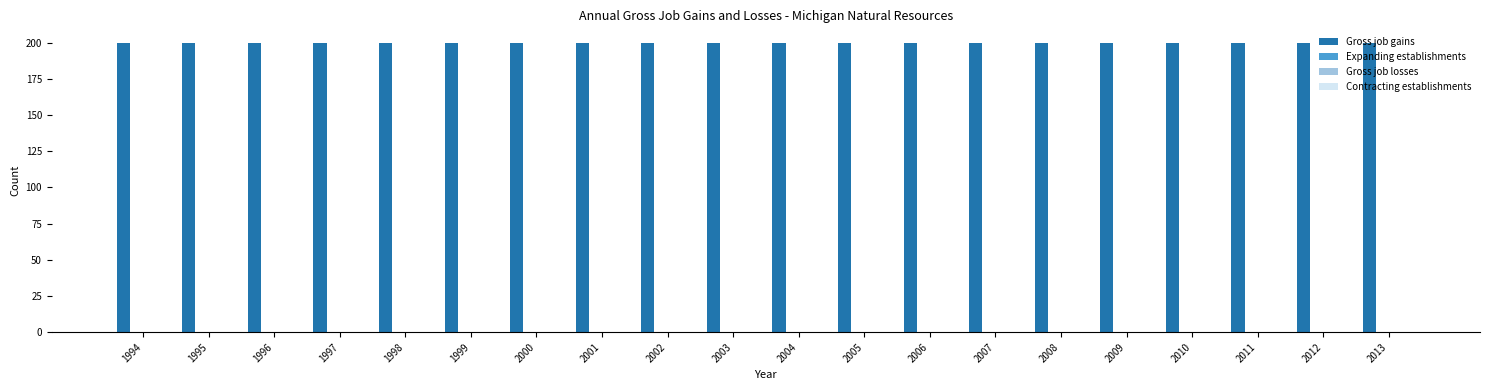

Which series has the widest spread of values?

Gross job gains